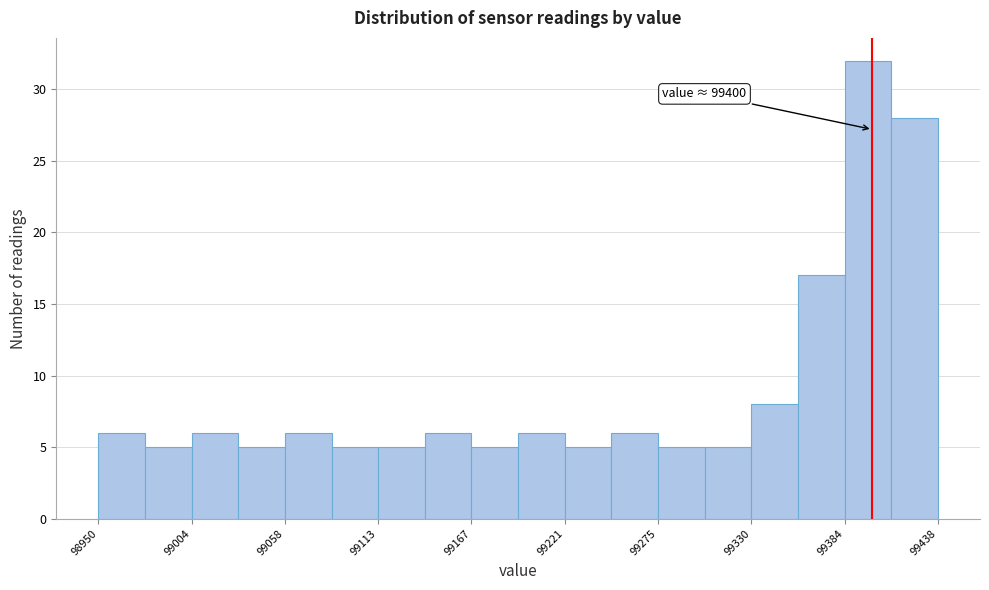

Around what value on the x-axis is the tallest bar? Give the approximate position of its centre, as read against the axis.

99400